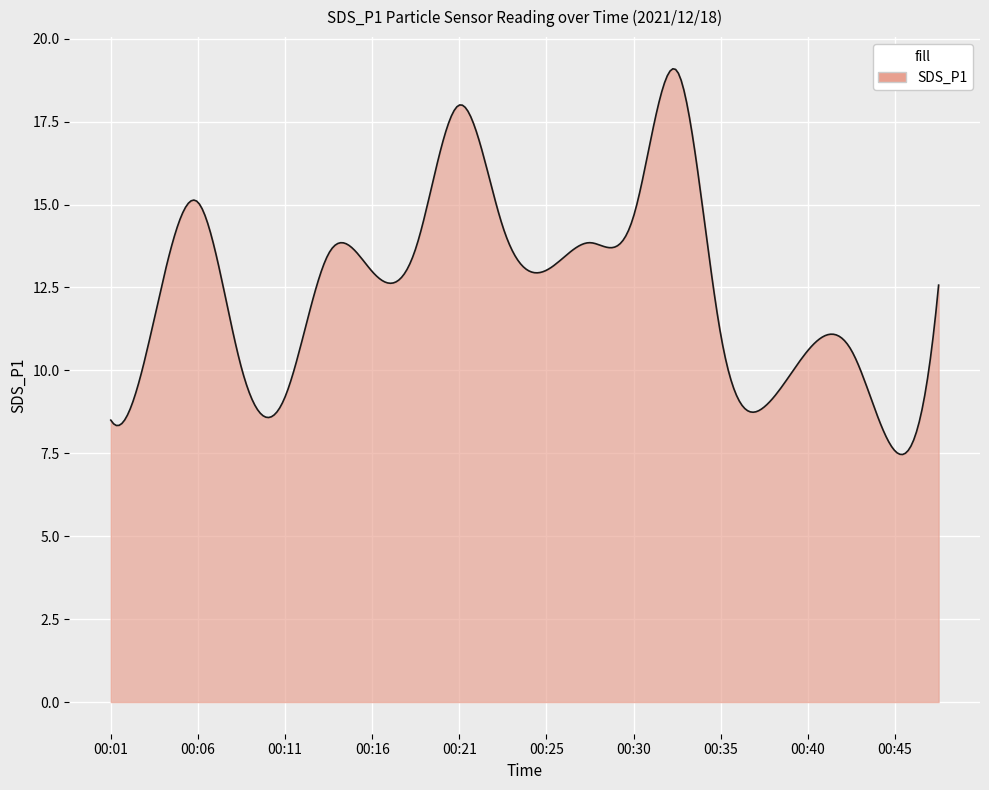

What is the minimum value shown in the chart?

7.5